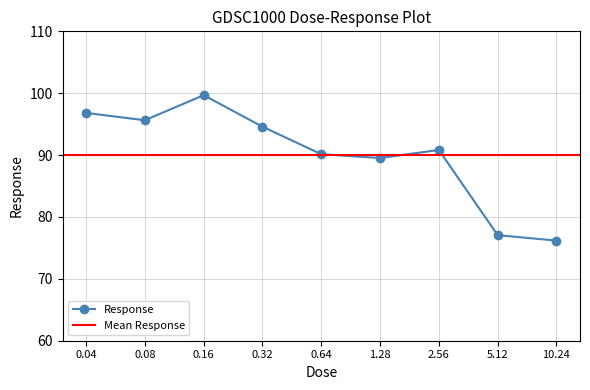

List the labels in order of value, smallest first.

10.24, 5.12, 1.28, 0.64, 2.56, 0.32, 0.08, 0.04, 0.16